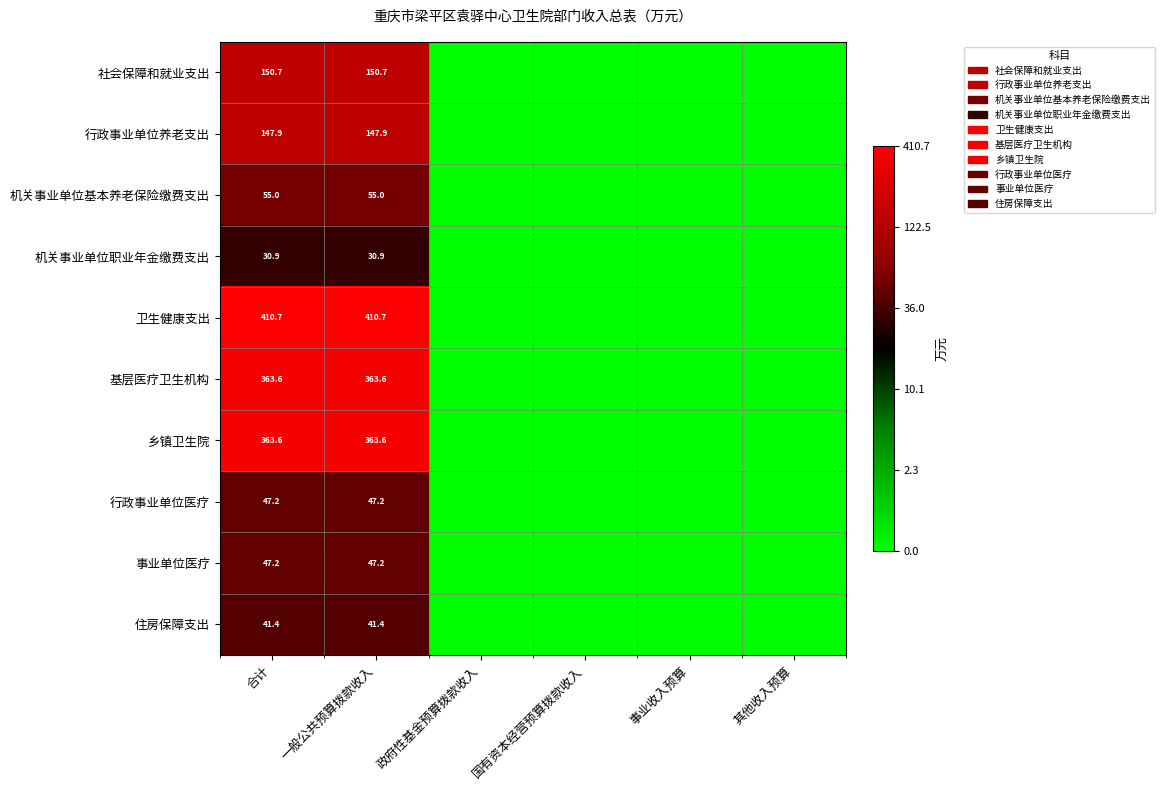

What is the total value across all series at 一般公共预算拨款收入?

1658.2